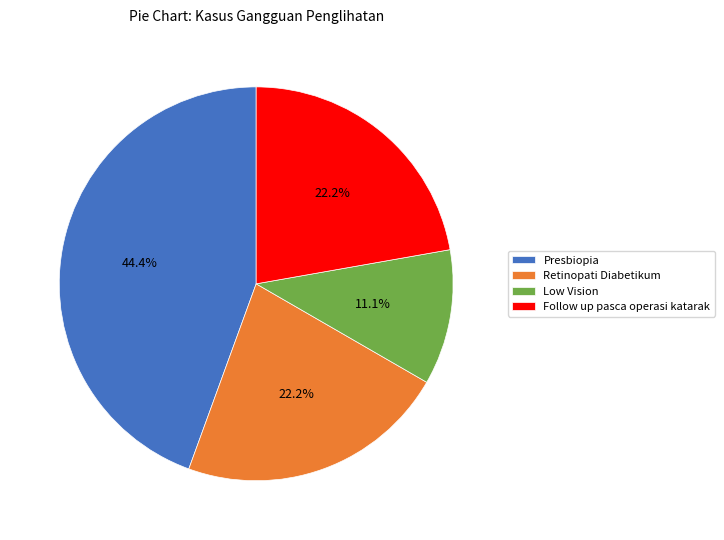

Do Retinopati Diabetikum and Presbiopia together represent more than half of the pie?

Yes